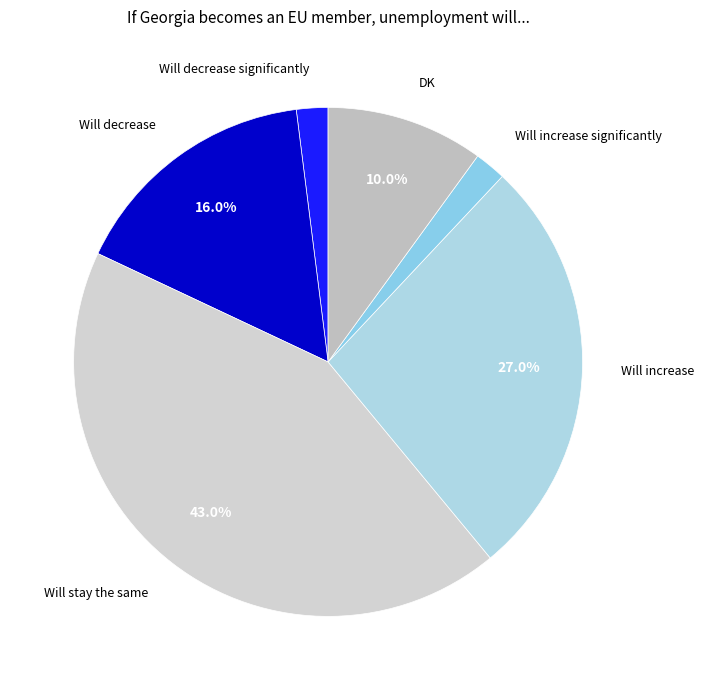

Approximately how many times larger is the value at DK compared to Will increase?

0.4